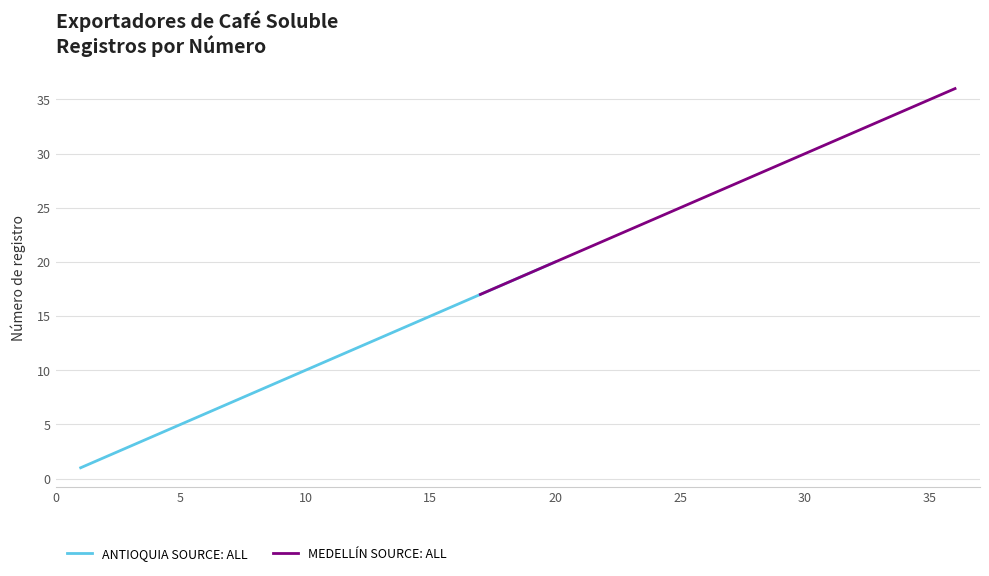

Rank the series by their average value, from lowest to highest.

ANTIOQUIA SOURCE: ALL, MEDELLÍN SOURCE: ALL